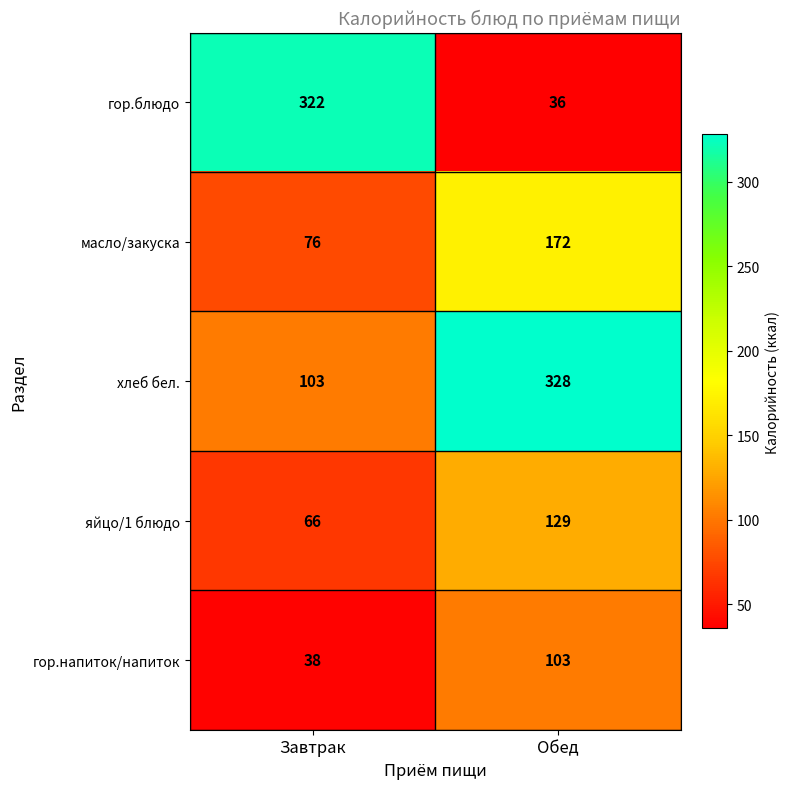

What is the total value across all series at Завтрак?

605